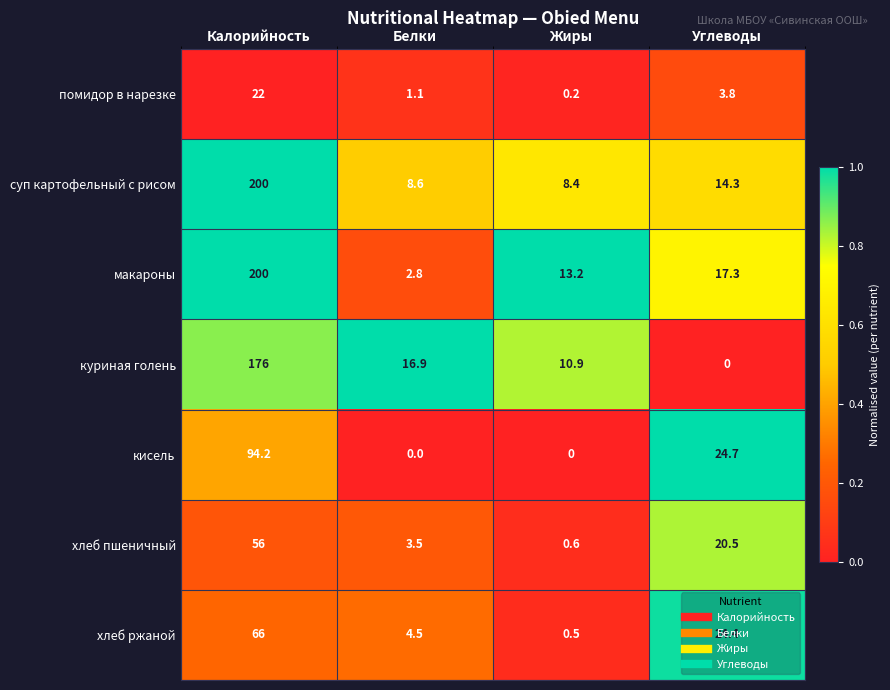

At which category is the sum across all series the highest?

Калорийность